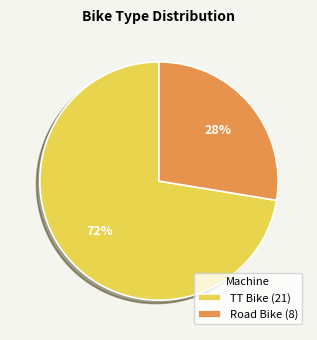

What is the ratio of the value at TT Bike to the value at Road Bike?

2.6